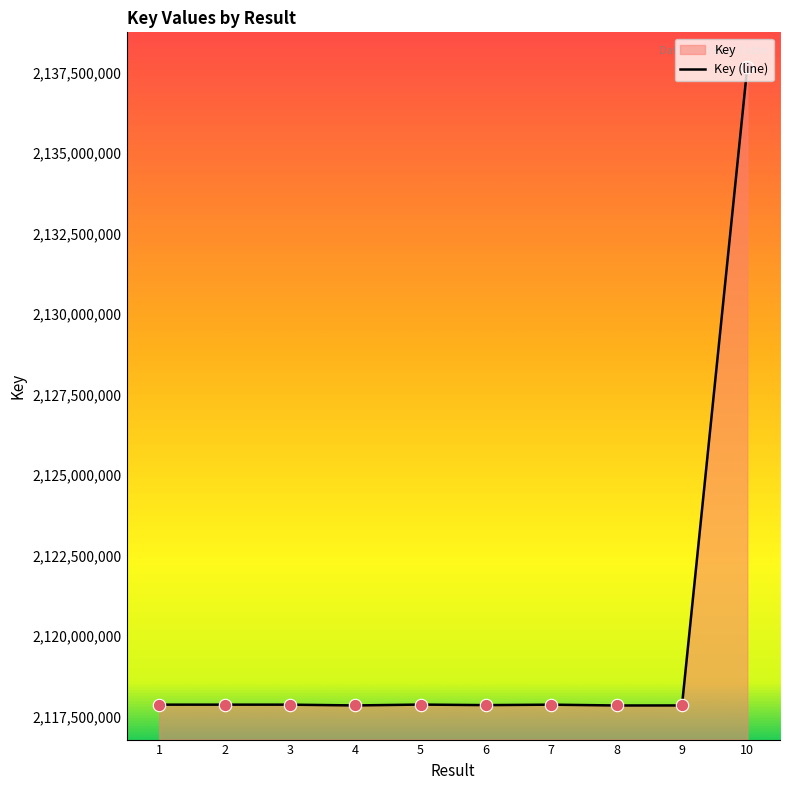

What is the change in value from 3 to 6?

-14421